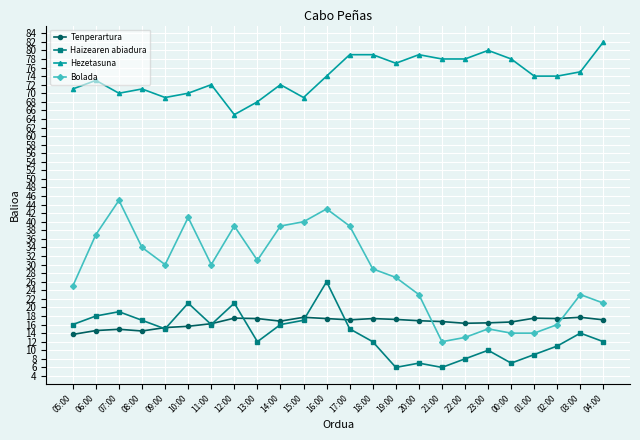

Is it true that Tenperartura equals 16.3 at 22:00?

True